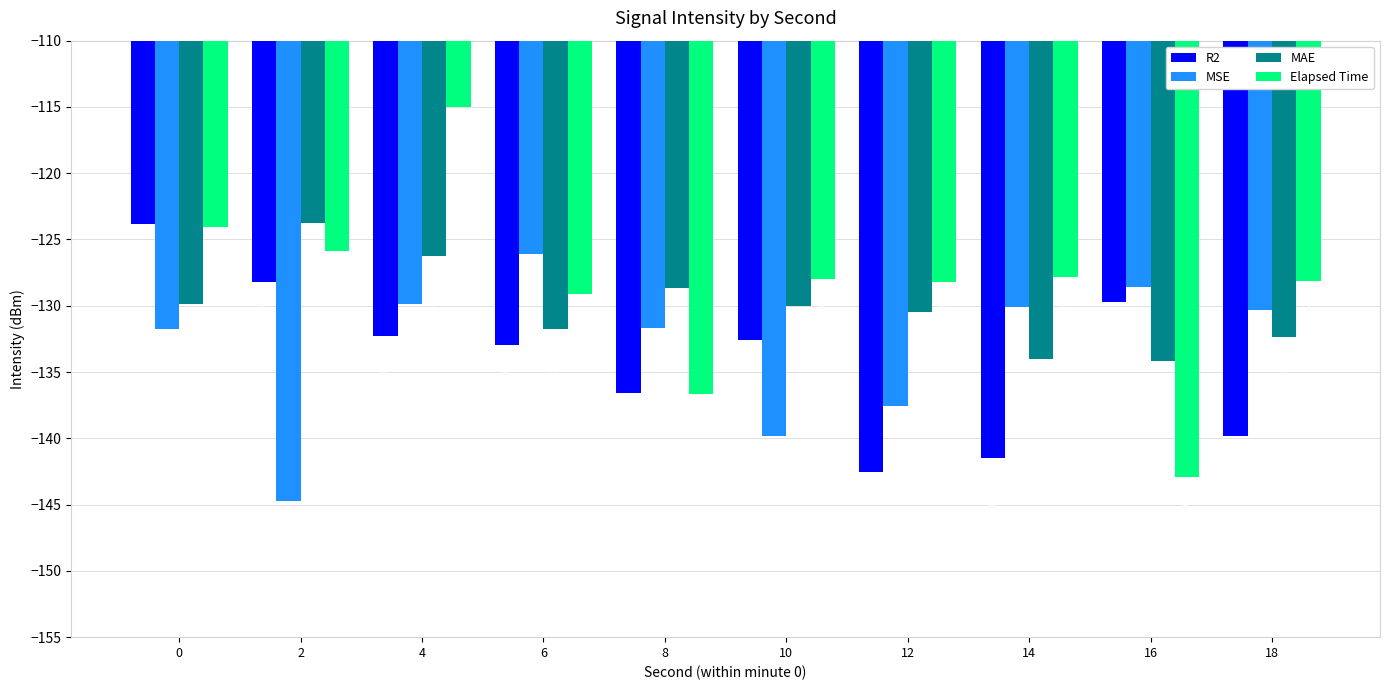

At how many categories does at least one series exceed -131?

10